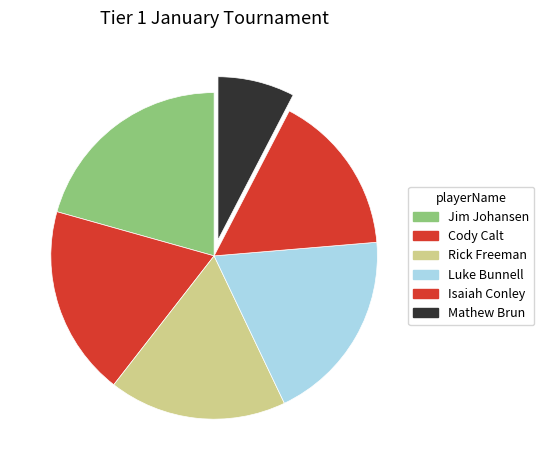

Is it true that Jim Johansen is 21% of the pie?

True